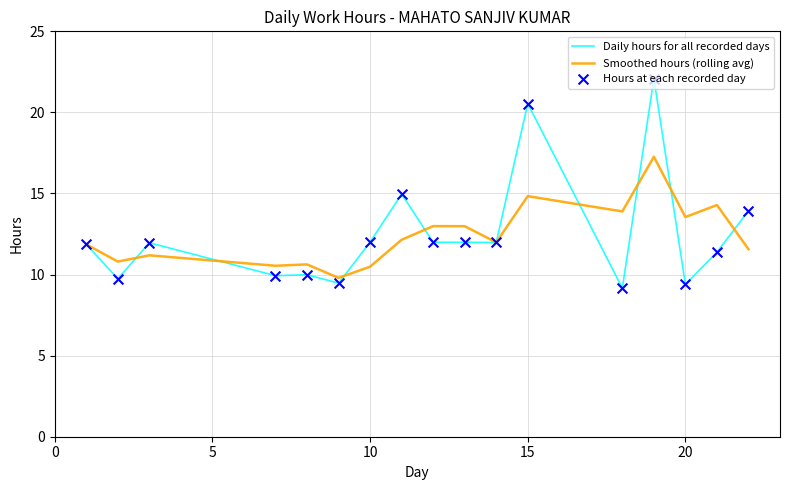

Which series has the widest spread of values?

Daily hours for all recorded days